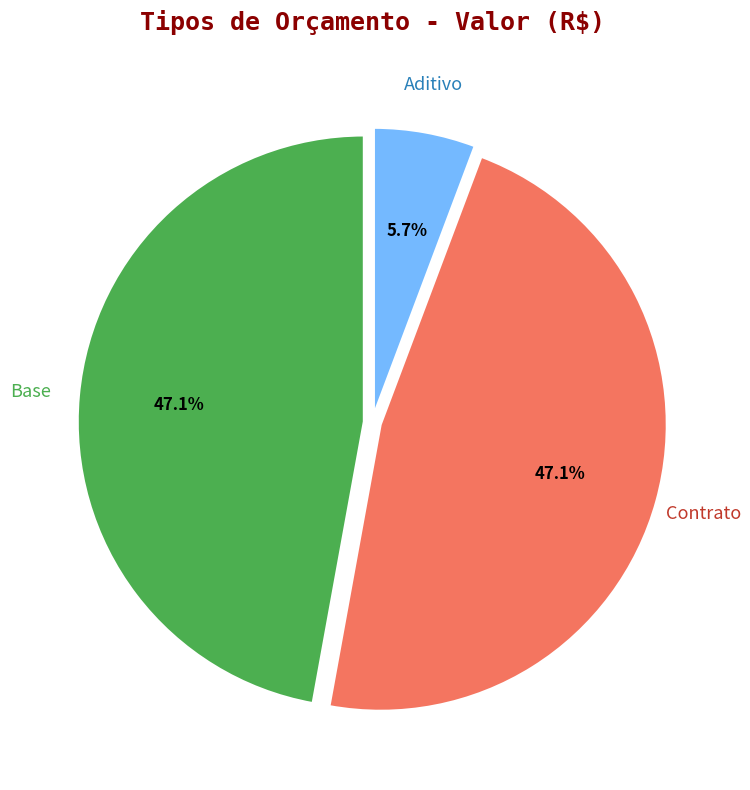

To the nearest percent, what portion does Base represent?

47%